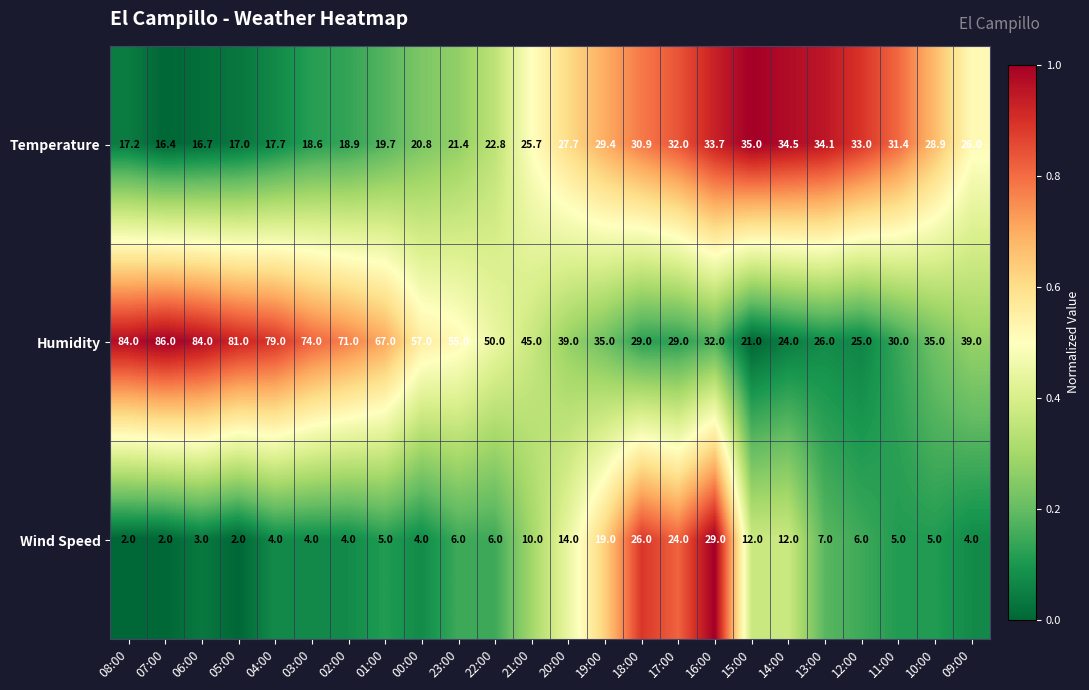

True or false: Wind Speed has a value of 5.0 at 01:00.

True